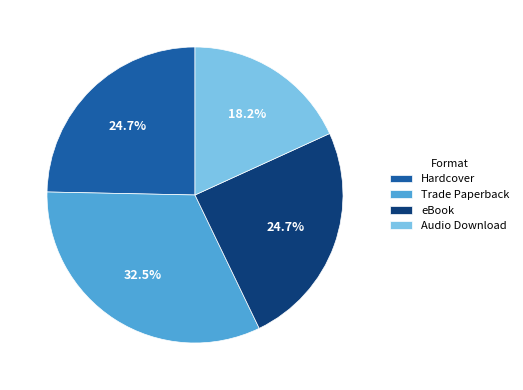

Does Trade Paperback represent more than half of the total?

No